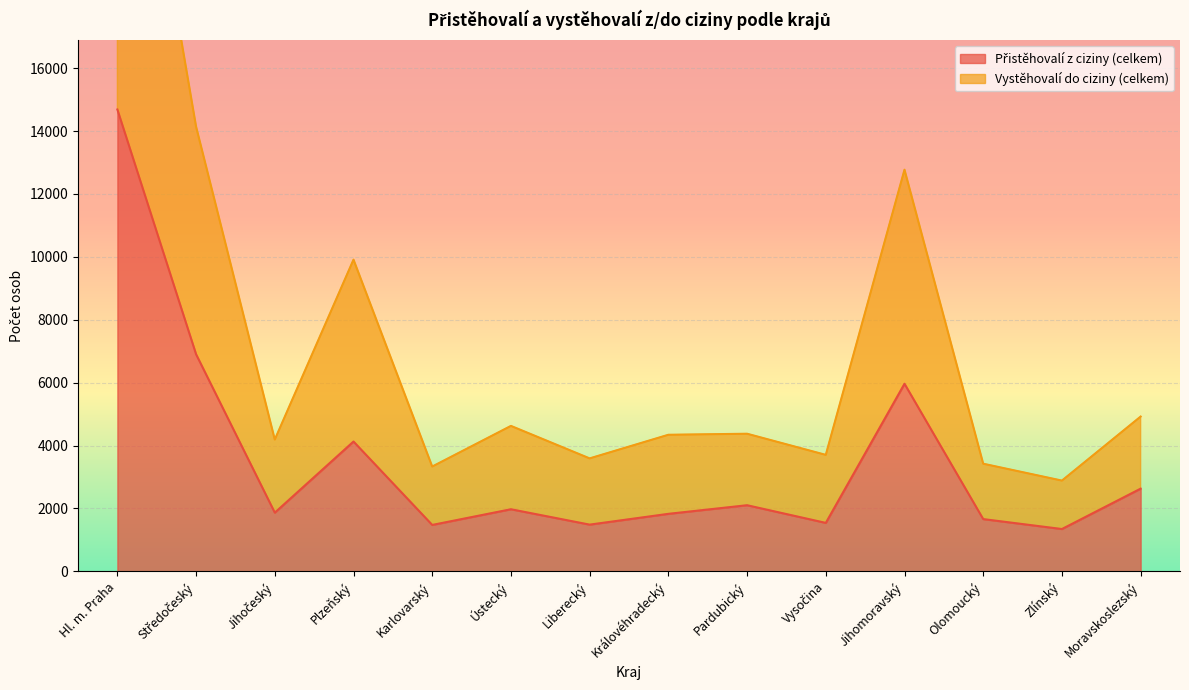

What is the difference between the second highest and minimum values in the Přistěhovalí z ciziny (celkem) series?

5556